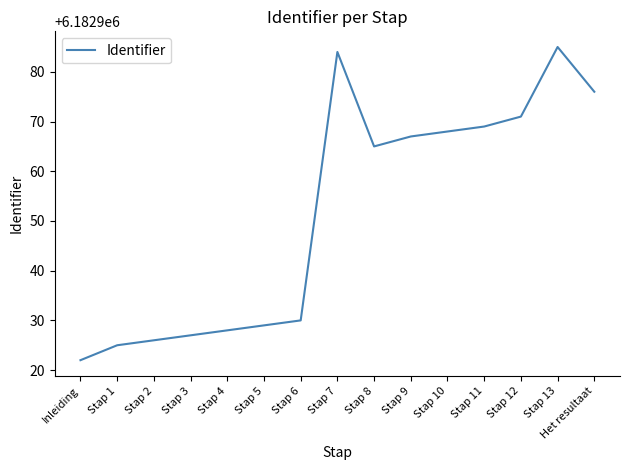

How many lines are shown in the chart?

1